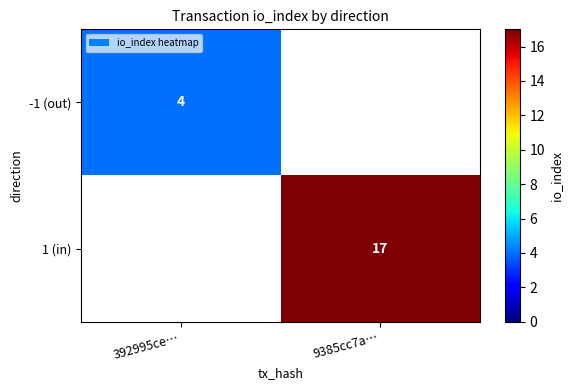

The 1 (in) series shows 28 at 9385cc7a…. True or false?

False